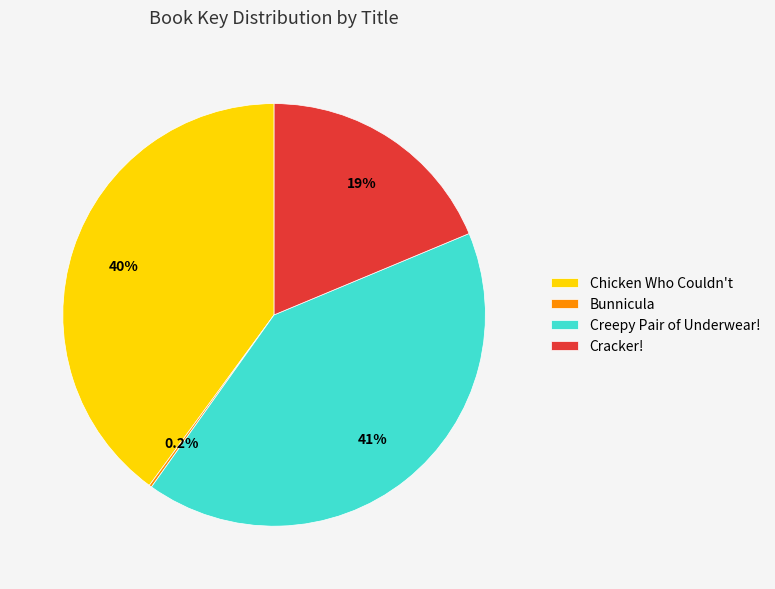

Which category has the biggest portion of the pie?

Creepy Pair of Underwear!